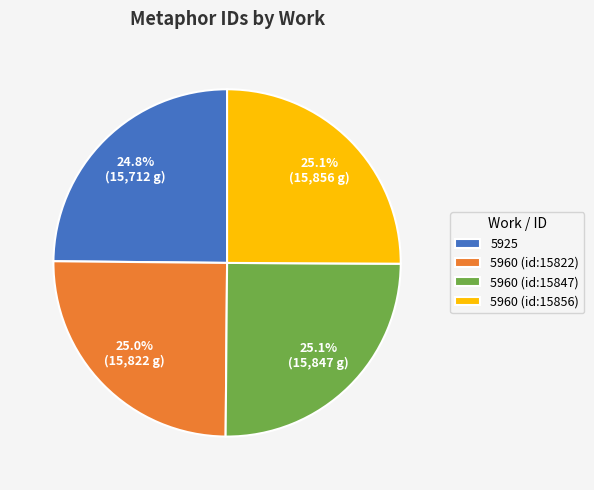

Is 5960 (id:15856) the majority of the pie?

No